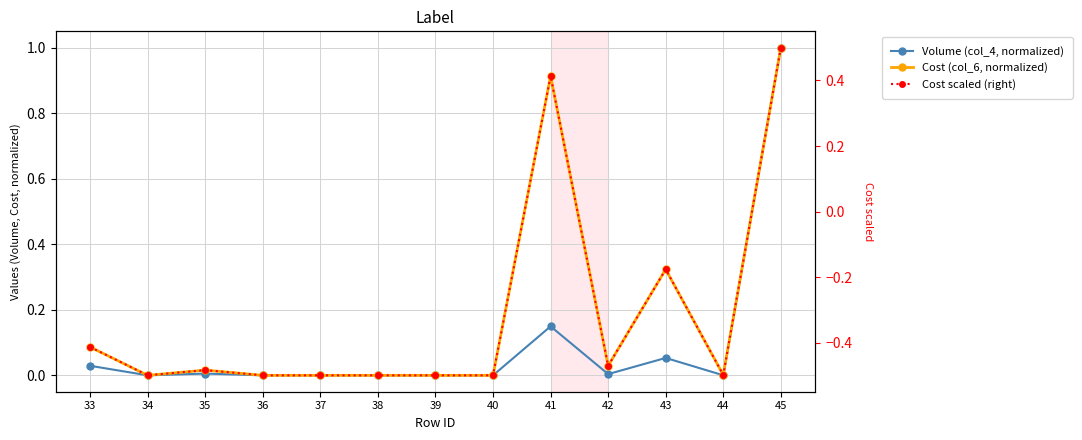

Reading left to right, what are all the values shown in this chart?

Volume (col_4, normalized): 0.0	0.0	0.0	0.0	0.0	0.0	0.0	0.0	0.1	0.0	0.1	0.0	1.0
Cost (col_6, normalized): 0.1	0.0	0.0	0.0	0.0	0.0	0.0	0.0	0.9	0.0	0.3	0.0	1.0
Cost scaled (right): -0.4	-0.5	-0.5	-0.5	-0.5	-0.5	-0.5	-0.5	0.4	-0.5	-0.2	-0.5	0.5